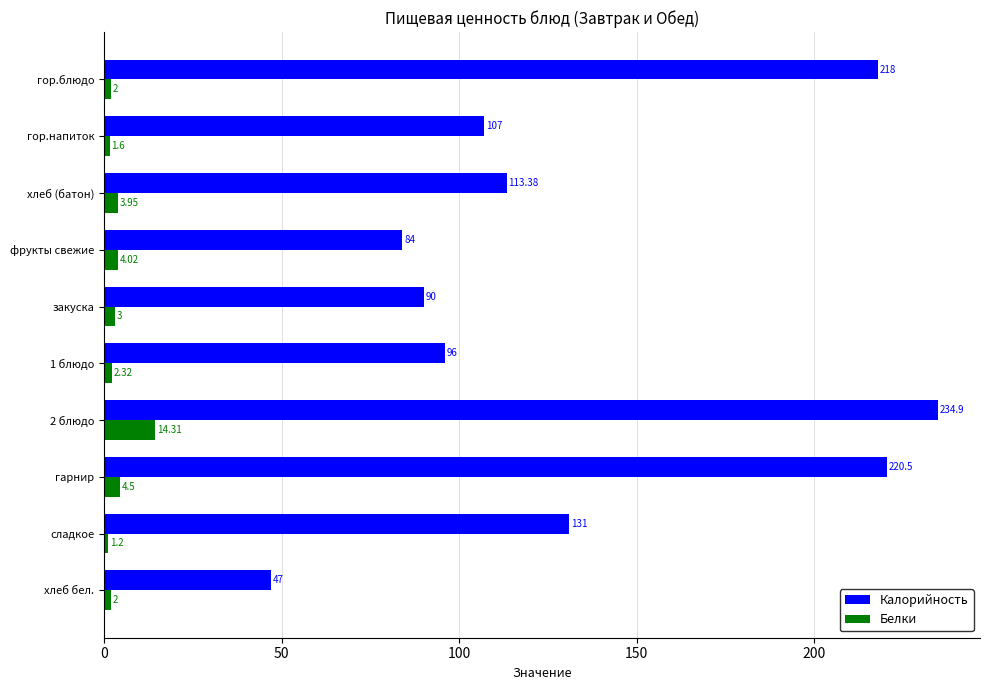

Which series has the largest range (max minus min)?

Калорийность